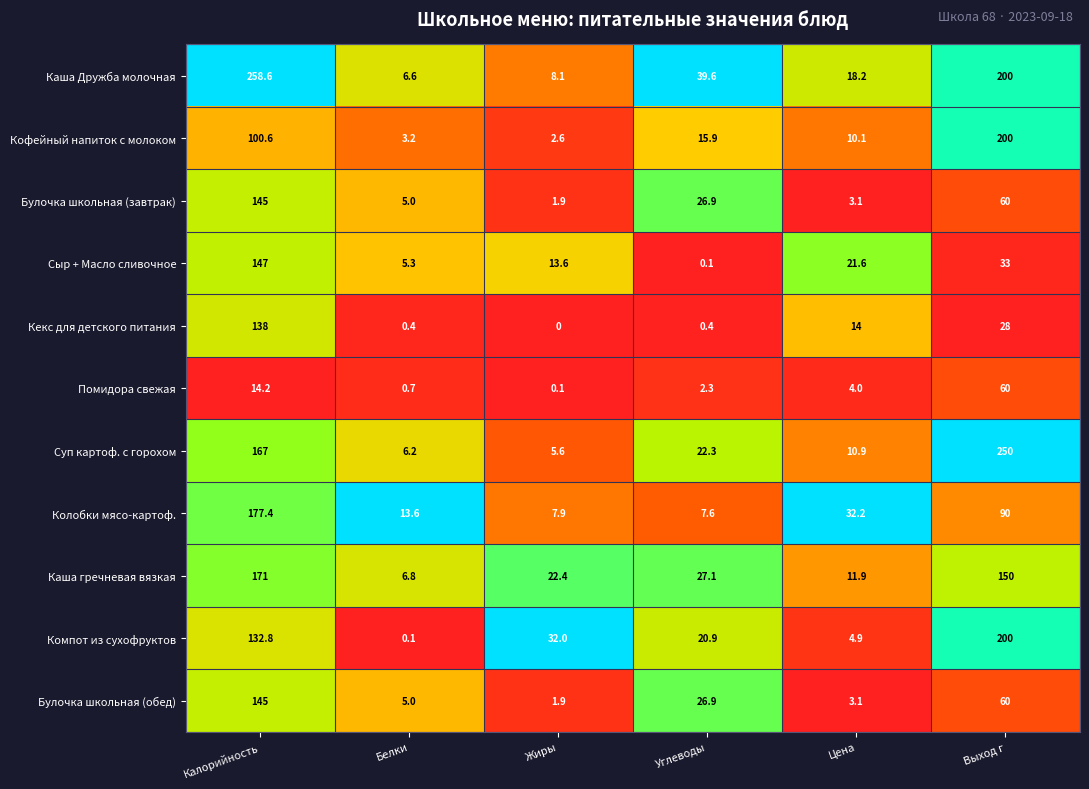

What is the minimum value for Колобки мясо-картоф.?

7.6